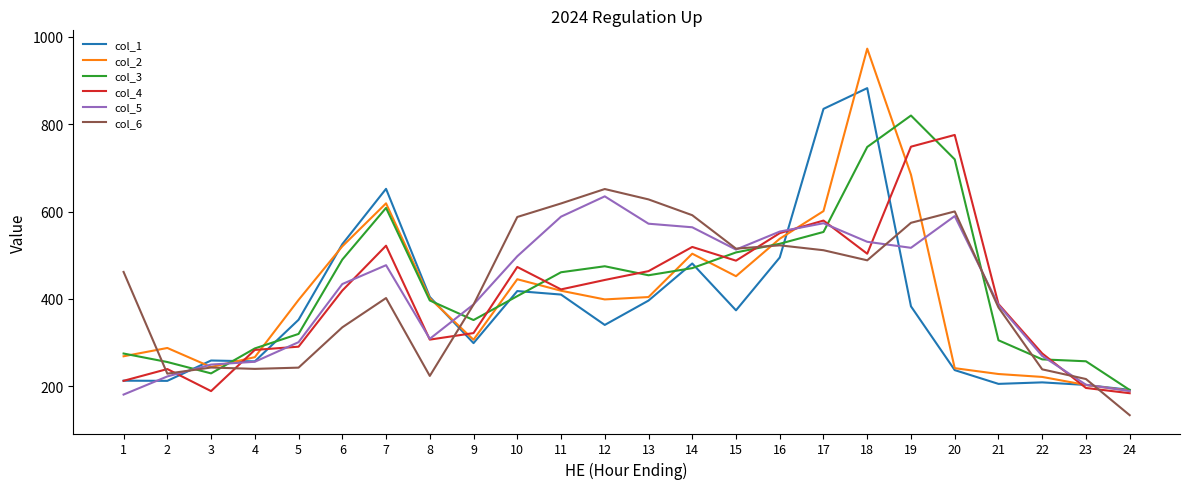

What is the highest value of the col_6 series?

651.4